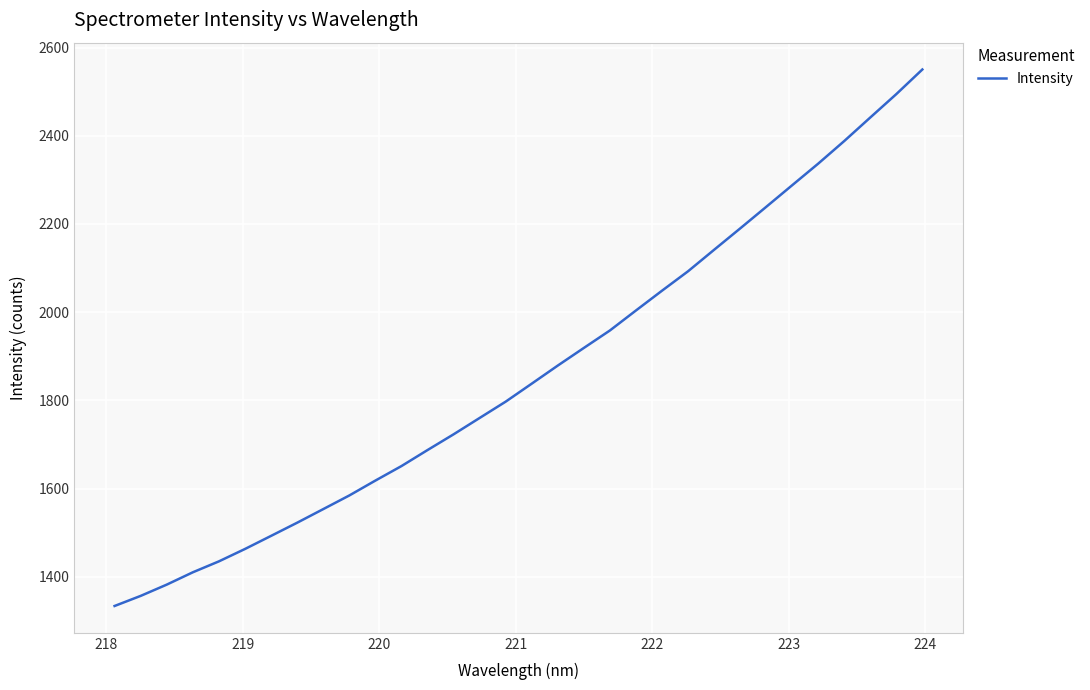

What is the greatest value displayed?

2550.4